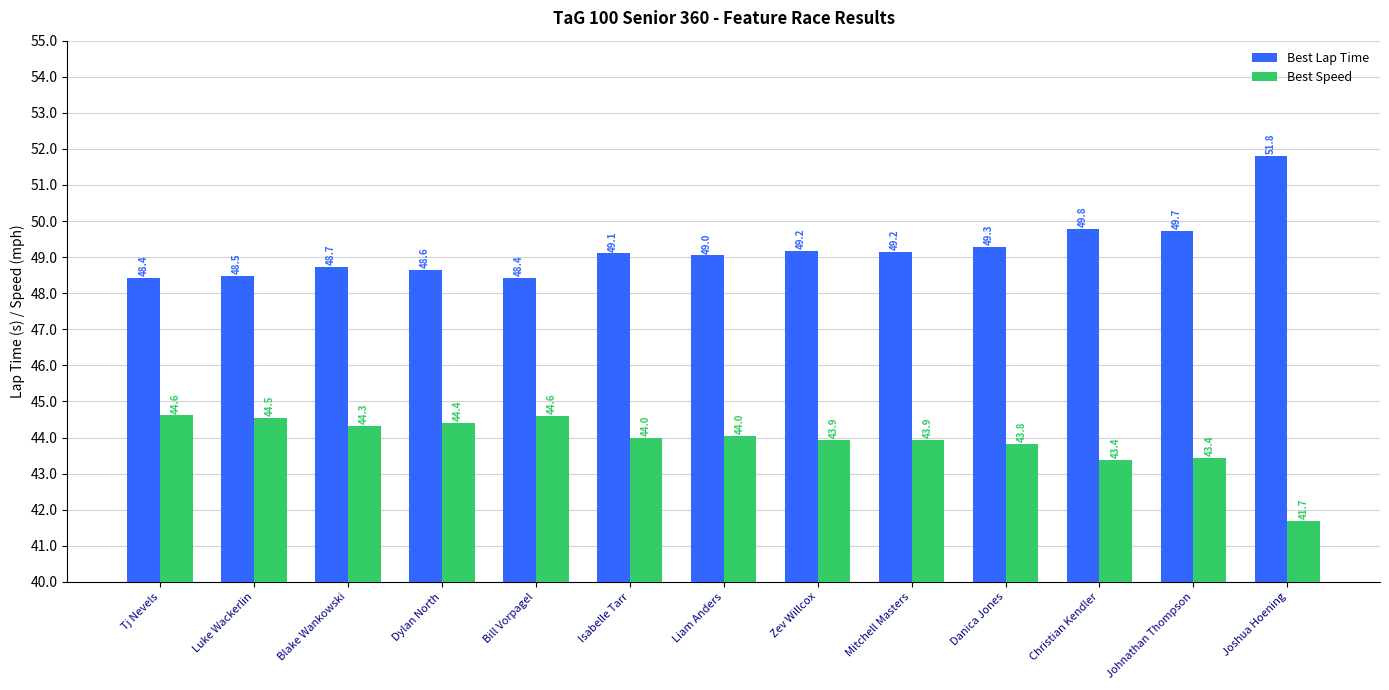

What is the minimum value for Best Lap Time?

48.4